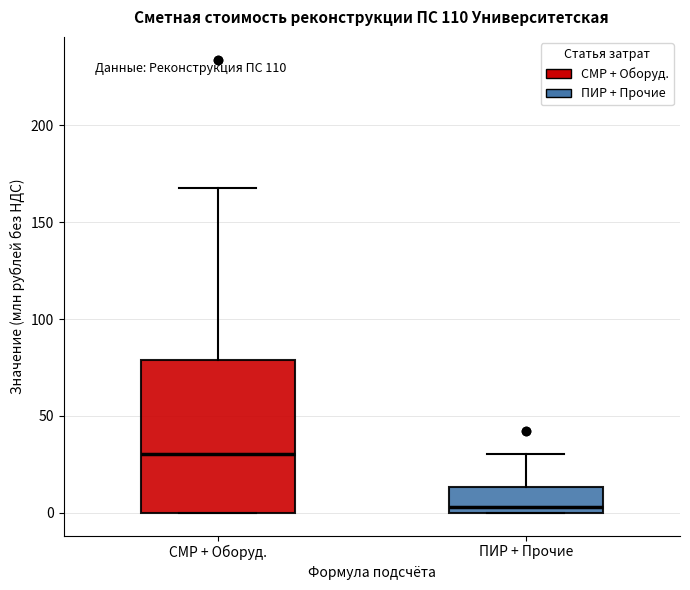

Which box has the lowest median line?

ПИР + Прочие